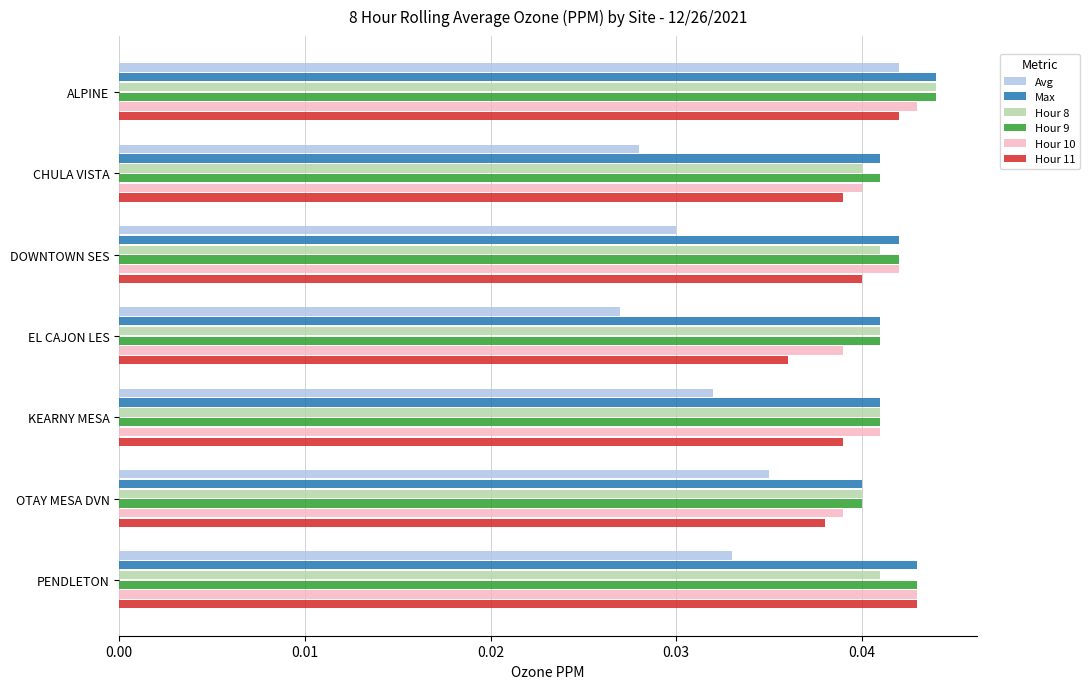

Is the value of Hour 9 at KEARNY MESA greater than the value of Avg at CHULA VISTA?

Yes